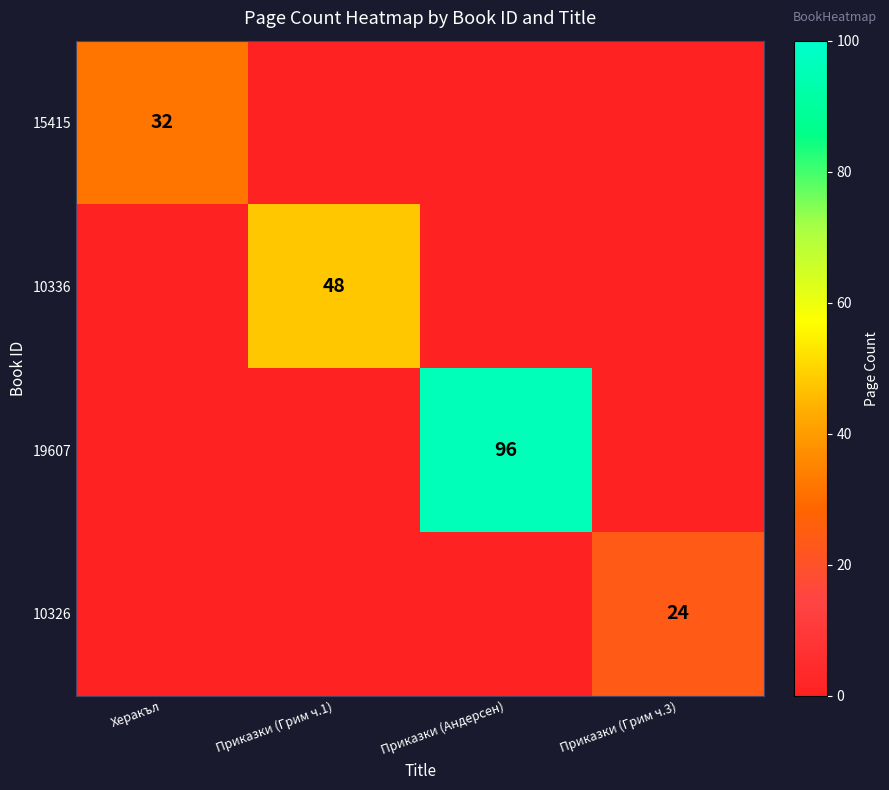

True or false: 19607 has a value of 96 at Приказки (Андерсен).

True